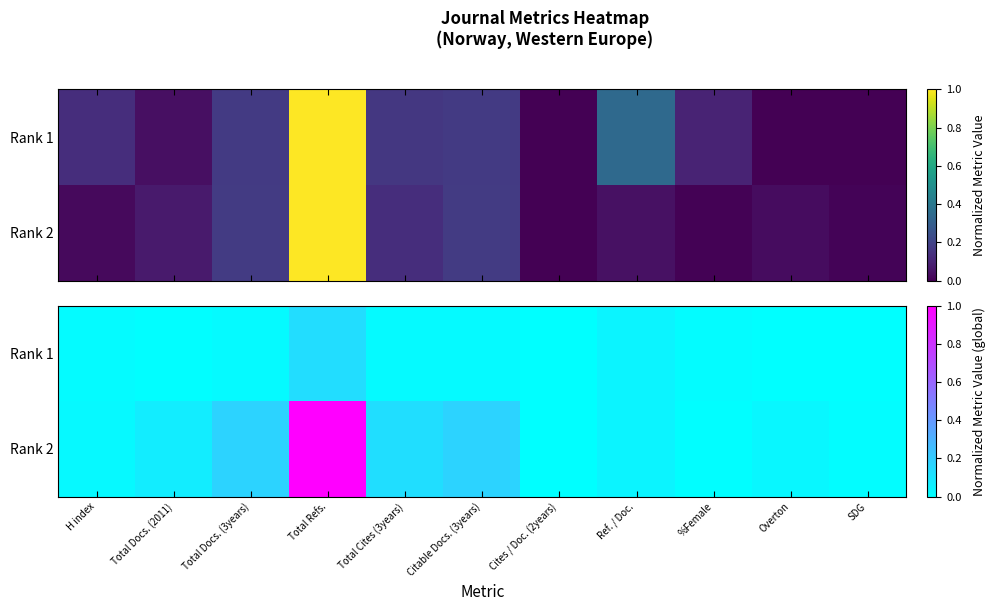

Which category has the lowest value in the Rank 2 series?

Cites / Doc. (2years)